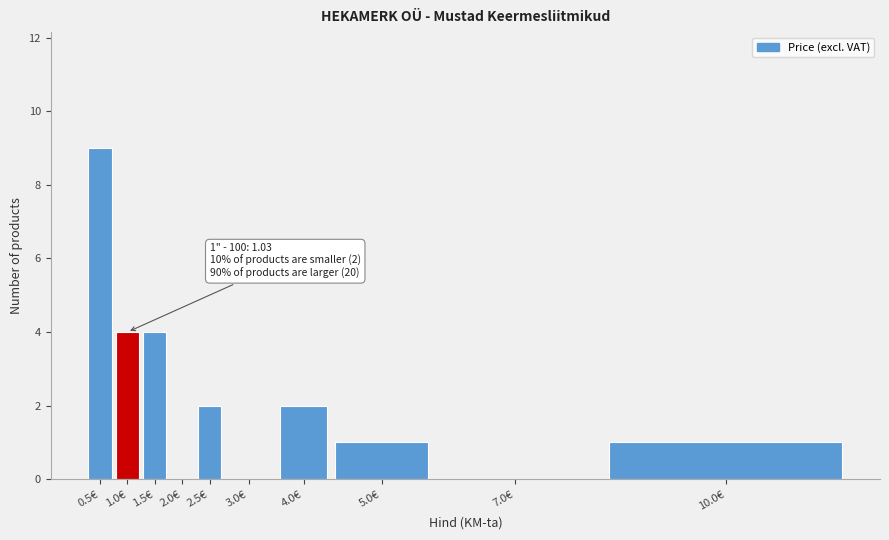

Reading left to right, transcribe all the data shown in this chart.

0.5€=9	1.0€=4	1.5€=4	2.0€=0	2.5€=2	3.0€=0	4.0€=2	5.0€=1	7.0€=0	10.0€=1